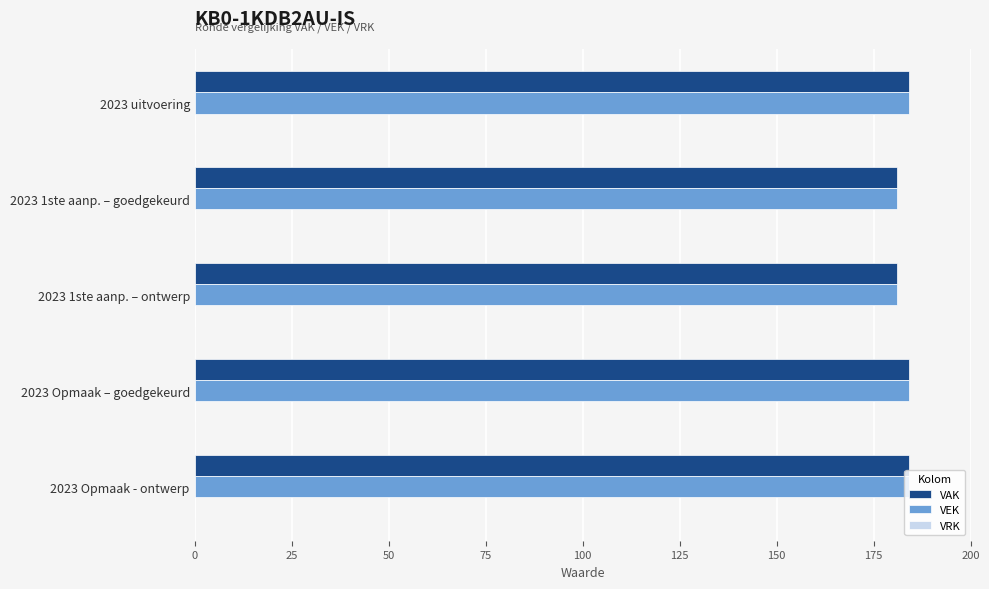

What is the total value across all series at 2023 1ste aanp. – ontwerp?

362